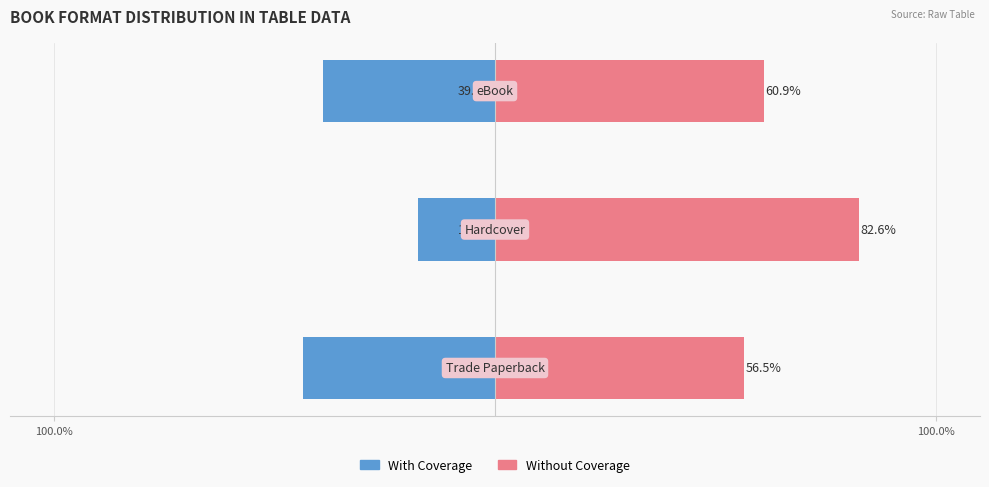

How many groups of bars are there?

3